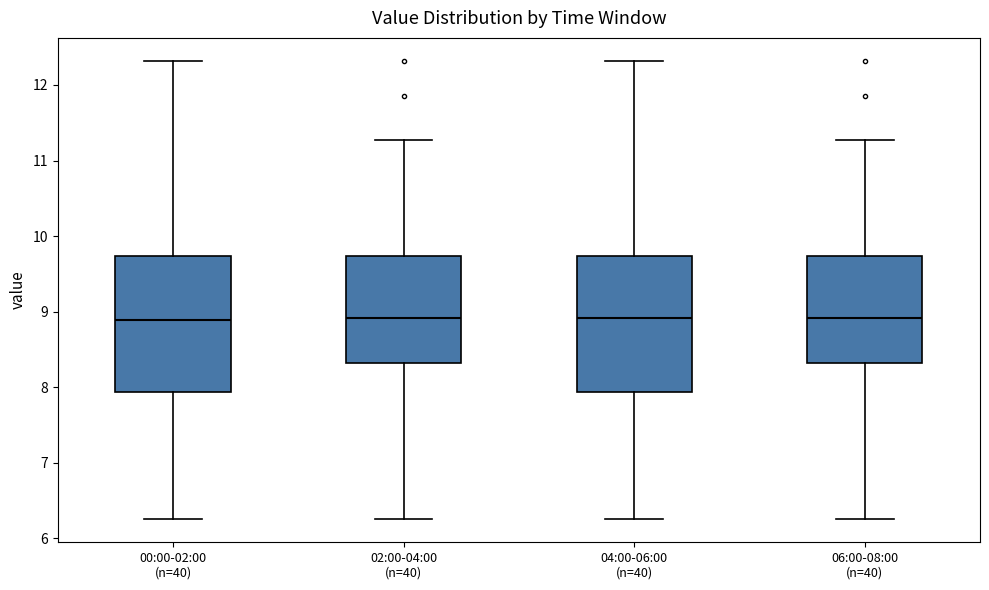

Reading left to right, transcribe this box plot: for each box, give where its median line is, the range the box spans, and where its two whiskers end, as read against the y-axis. The values are not printed on the chart, so give them approximately, as read against the axis.

00:00-02:00 (n=40): median 8.9, box 7.9 to 9.7, whiskers 6.3 to 12.3
02:00-04:00 (n=40): median 8.9, box 8.3 to 9.7, whiskers 6.3 to 11.3
04:00-06:00 (n=40): median 8.9, box 7.9 to 9.7, whiskers 6.3 to 12.3
06:00-08:00 (n=40): median 8.9, box 8.3 to 9.7, whiskers 6.3 to 11.3